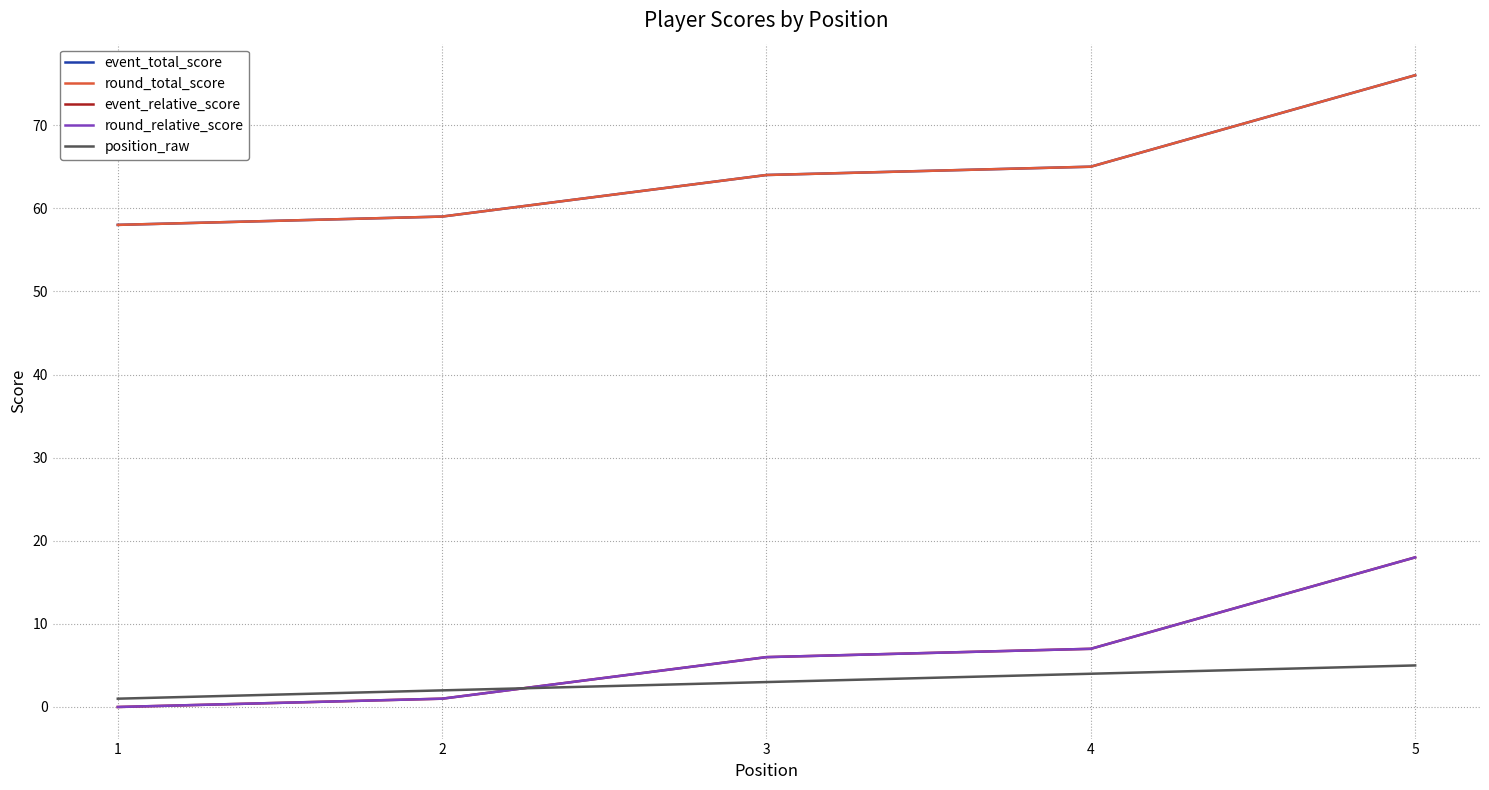

What is the sum of all round_total_score values?

322